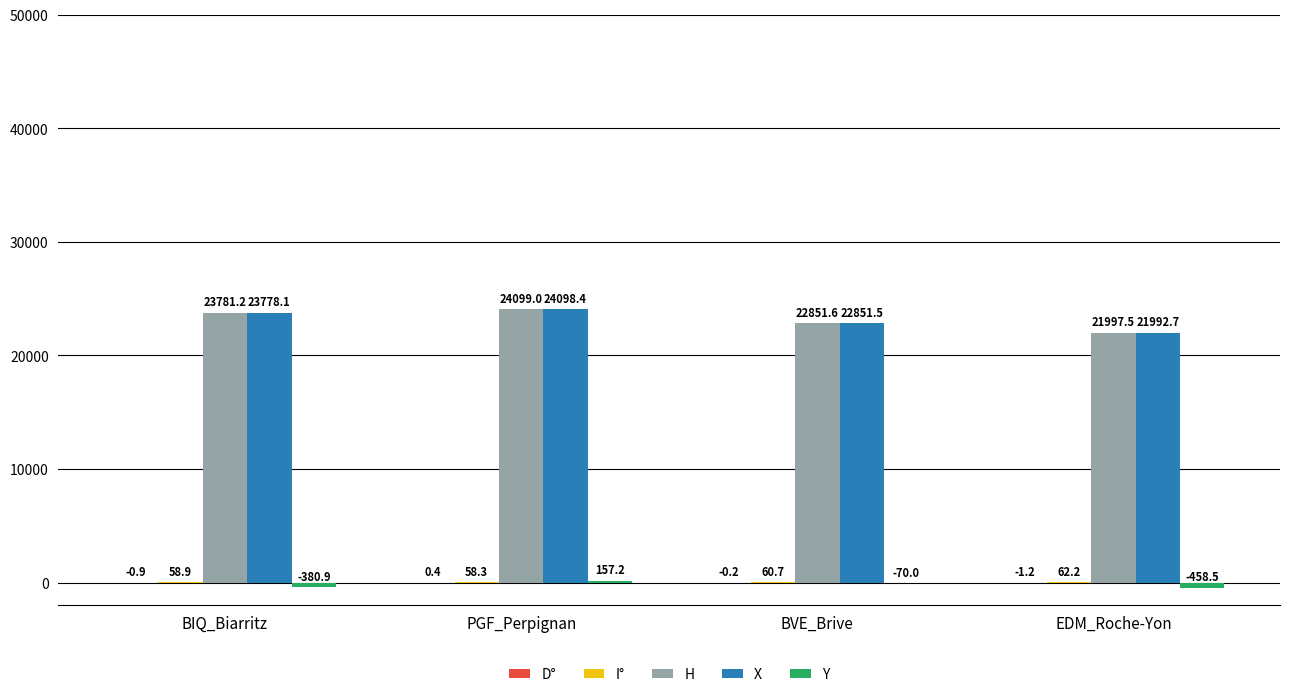

What is the greatest value displayed?

24099.0